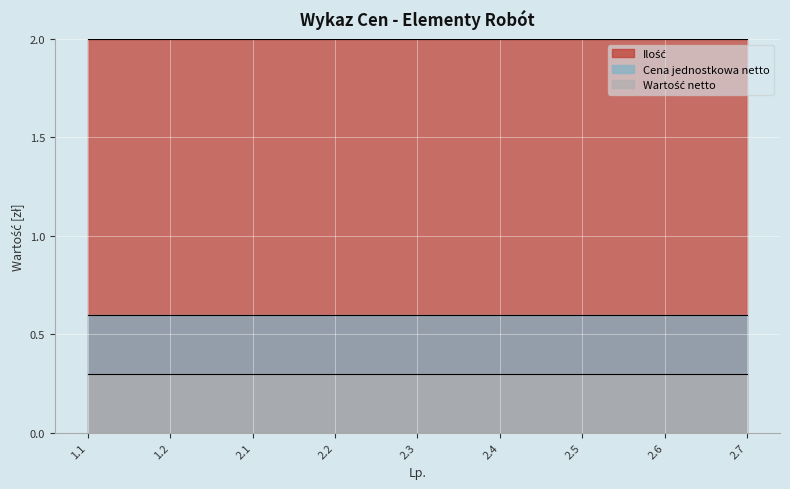

At which category is the sum across all series the highest?

1.1